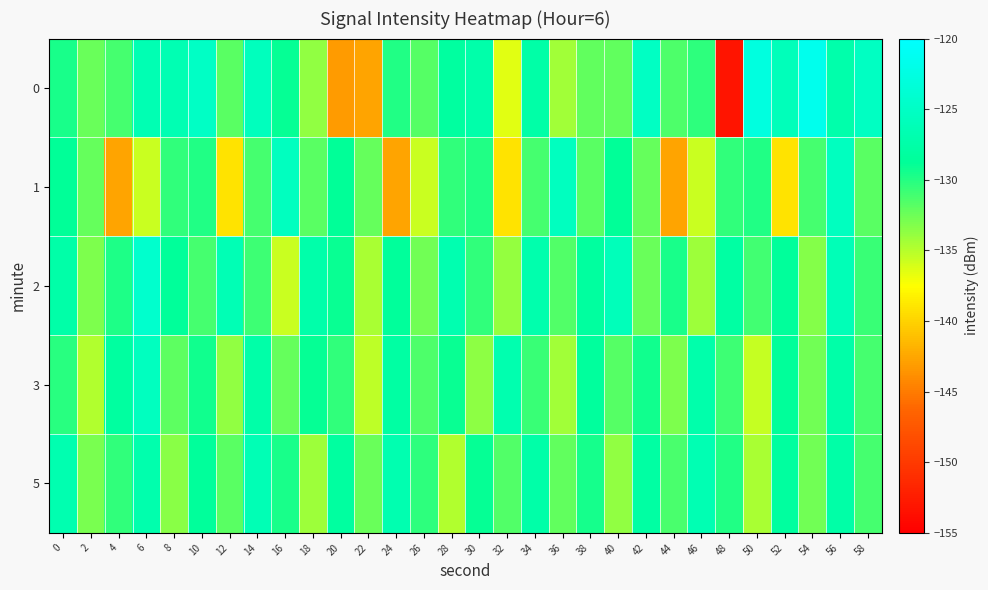

Reading left to right, extract all data points from this chart.

0: 0=-129.6	2=-132.4	4=-131.1	6=-126.4	8=-126.6	10=-125.0	12=-131.8	14=-125.6	16=-129.0	18=-133.7	20=-143.2	22=-142.6	24=-129.9	26=-131.7	28=-128.1	30=-127.3	32=-136.5	34=-127.6	36=-134.3	38=-132.2	40=-132.1	42=-125.1	44=-131.4	46=-130.4	48=-153.2	50=-122.9	52=-126.0	54=-121.6	56=-127.2	58=-125.3
1: 0=-128.9	2=-132.3	4=-142.6	6=-135.6	8=-130.5	10=-129.9	12=-139.1	14=-131.1	16=-125.5	18=-131.8	20=-128.9	22=-132.3	24=-142.6	26=-135.6	28=-130.5	30=-129.9	32=-139.1	34=-131.1	36=-125.5	38=-131.8	40=-128.9	42=-132.3	44=-142.6	46=-135.6	48=-130.5	50=-129.9	52=-139.1	54=-131.1	56=-125.5	58=-131.8
2: 0=-127.5	2=-133.1	4=-129.8	6=-124.3	8=-128.7	10=-131.2	12=-126.4	14=-130.9	16=-135.6	18=-127.3	20=-129.1	22=-134.5	24=-128.6	26=-132.7	28=-126.8	30=-130.4	32=-133.9	34=-127.1	36=-131.5	38=-128.3	40=-125.9	42=-132.4	44=-129.7	46=-134.1	48=-127.8	50=-131.0	52=-128.5	54=-133.3	56=-126.2	58=-130.7
3: 0=-130.2	2=-134.8	4=-128.1	6=-125.6	8=-131.9	10=-129.4	12=-133.7	14=-127.5	16=-132.3	18=-128.9	20=-130.5	22=-135.2	24=-127.8	26=-131.4	28=-129.1	30=-133.6	32=-126.9	34=-130.8	36=-134.3	38=-128.4	40=-131.7	42=-129.3	44=-133.1	46=-127.2	48=-130.9	50=-135.5	52=-128.7	54=-132.6	56=-127.4	58=-131.2
5: 0=-126.8	2=-132.9	4=-130.4	6=-127.1	8=-133.5	10=-128.6	12=-131.8	14=-126.3	16=-129.7	18=-134.2	20=-128.1	22=-132.4	24=-126.7	26=-130.3	28=-134.8	30=-128.9	32=-131.6	34=-127.4	36=-132.1	38=-129.5	40=-133.8	42=-127.9	44=-131.3	46=-126.5	48=-129.9	50=-134.6	52=-128.3	54=-132.7	56=-127.6	58=-131.1